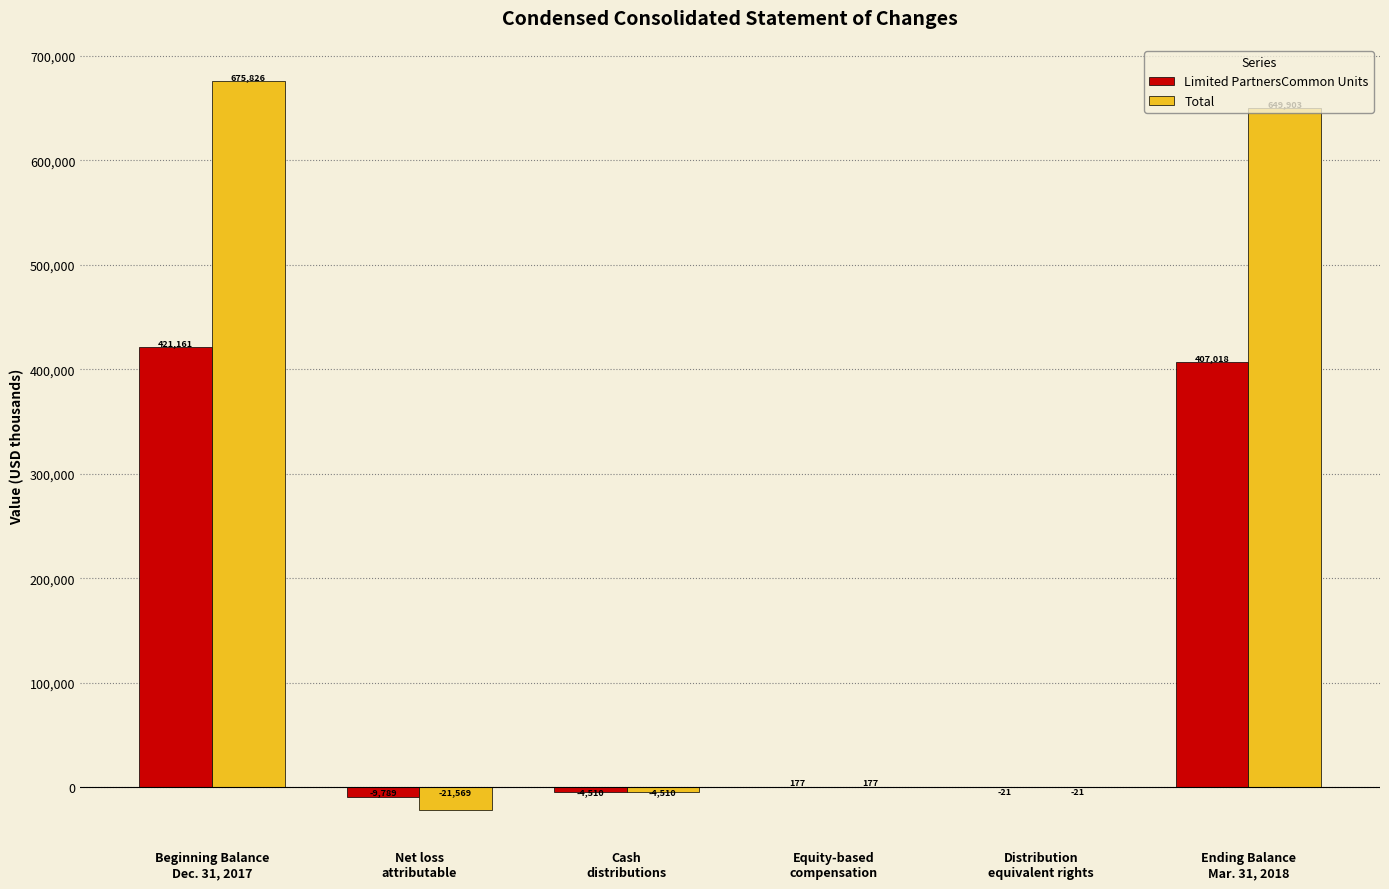

Which series has the largest total across all categories?

Total